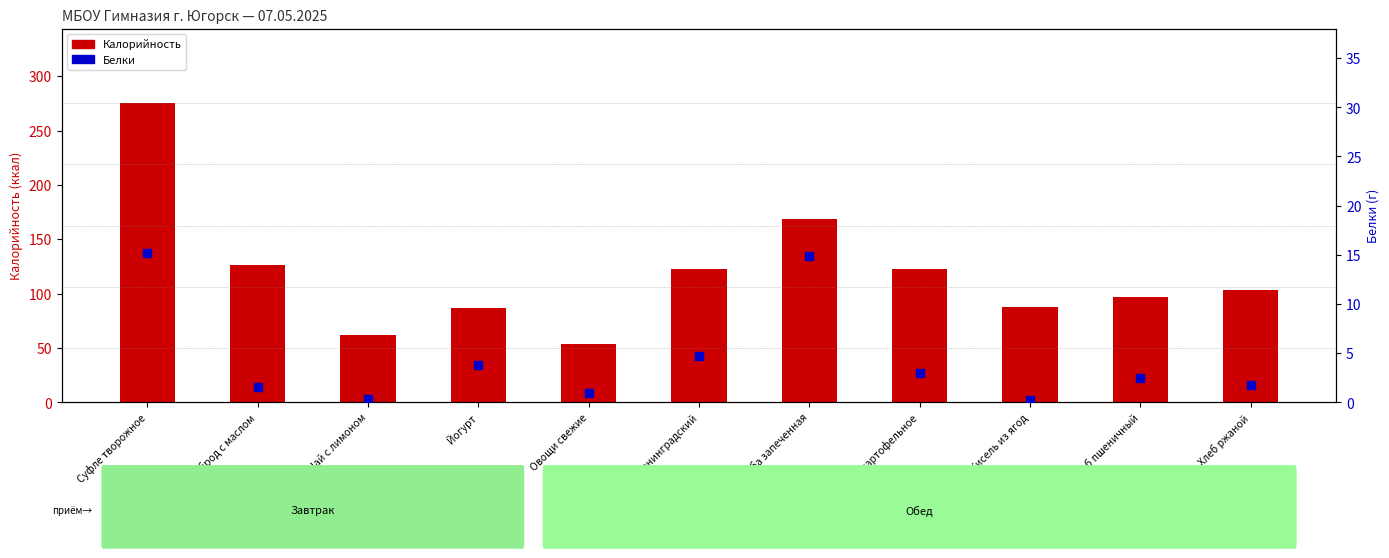

What is the total value across all series at Овощи свежие?

54.7